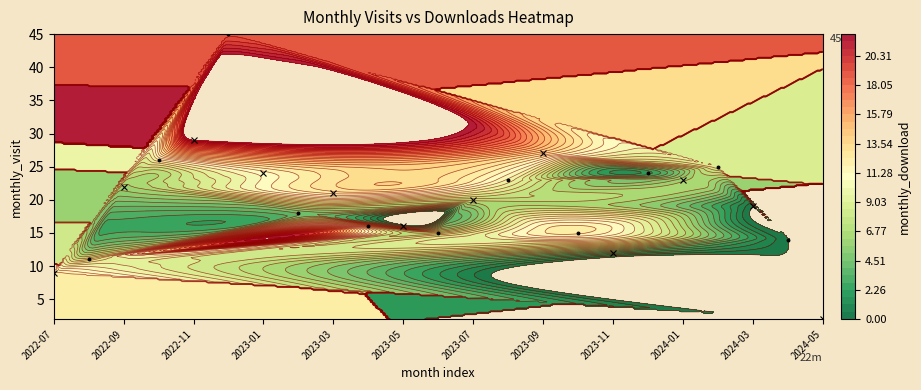

Reading left to right, extract all data points from this chart.

monthly_visit: 2022-07=9	2022-08=11	2022-09=22	2022-10=26	2022-11=29	2022-12=45	2023-01=24	2023-02=18	2023-03=21	2023-04=16	2023-05=16	2023-06=15	2023-07=20	2023-08=23	2023-09=27	2023-10=15	2023-11=12	2023-12=24	2024-01=23	2024-02=25	2024-03=19	2024-04=14	2024-05=2
monthly_download: 2022-07=12	2022-08=8	2022-09=6	2022-10=10	2022-11=22	2022-12=19	2023-01=11	2023-02=4	2023-03=12	2023-04=8	2023-05=1	2023-06=7	2023-07=7	2023-08=10	2023-09=13	2023-10=12	2023-11=2	2023-12=2	2024-01=6	2024-02=9	2024-03=0	2024-04=0	2024-05=0